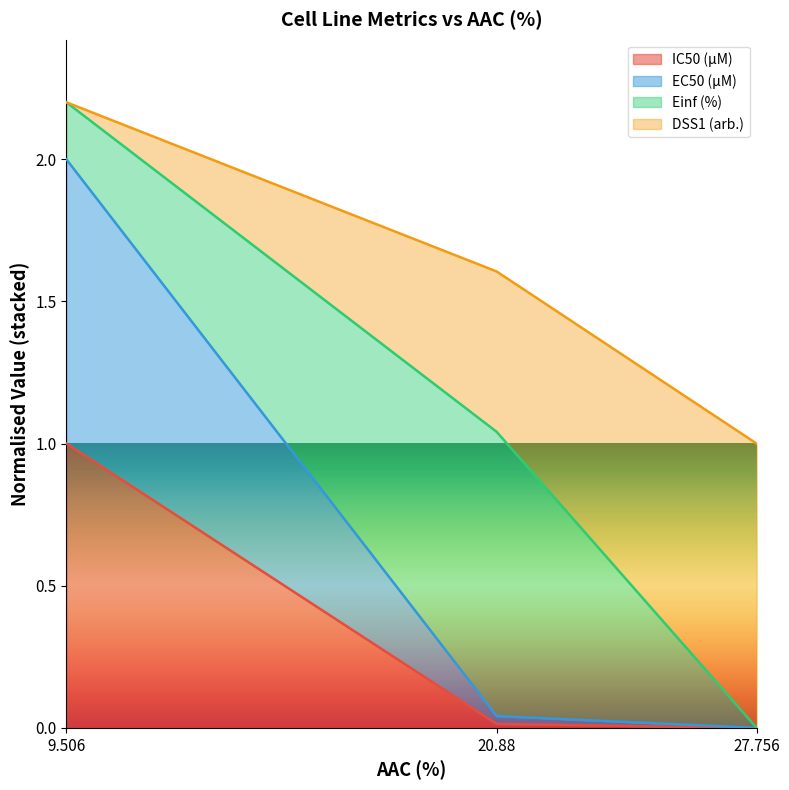

Which series has the largest total across all categories?

DSS1 (arb.)